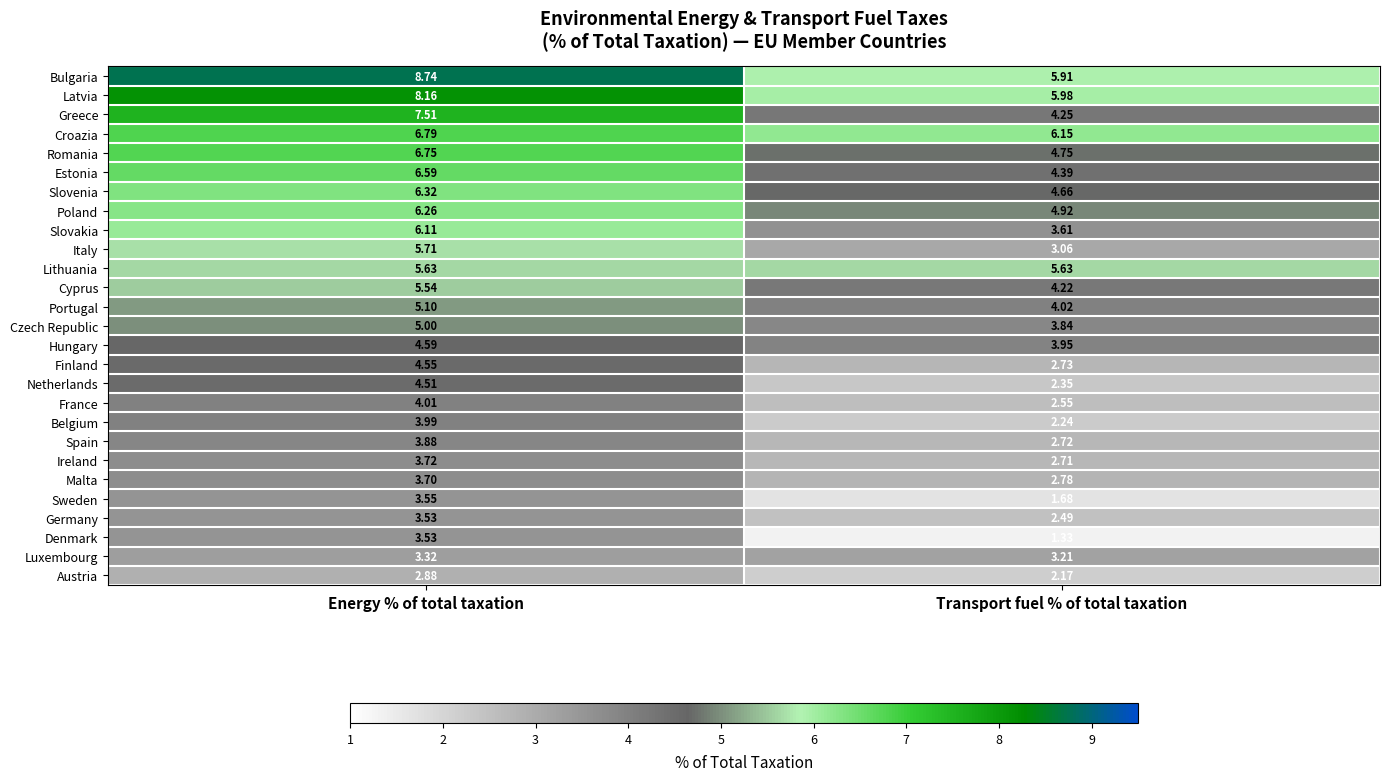

Where is Hungary nearest to the value 4?

Transport fuel % of total taxation